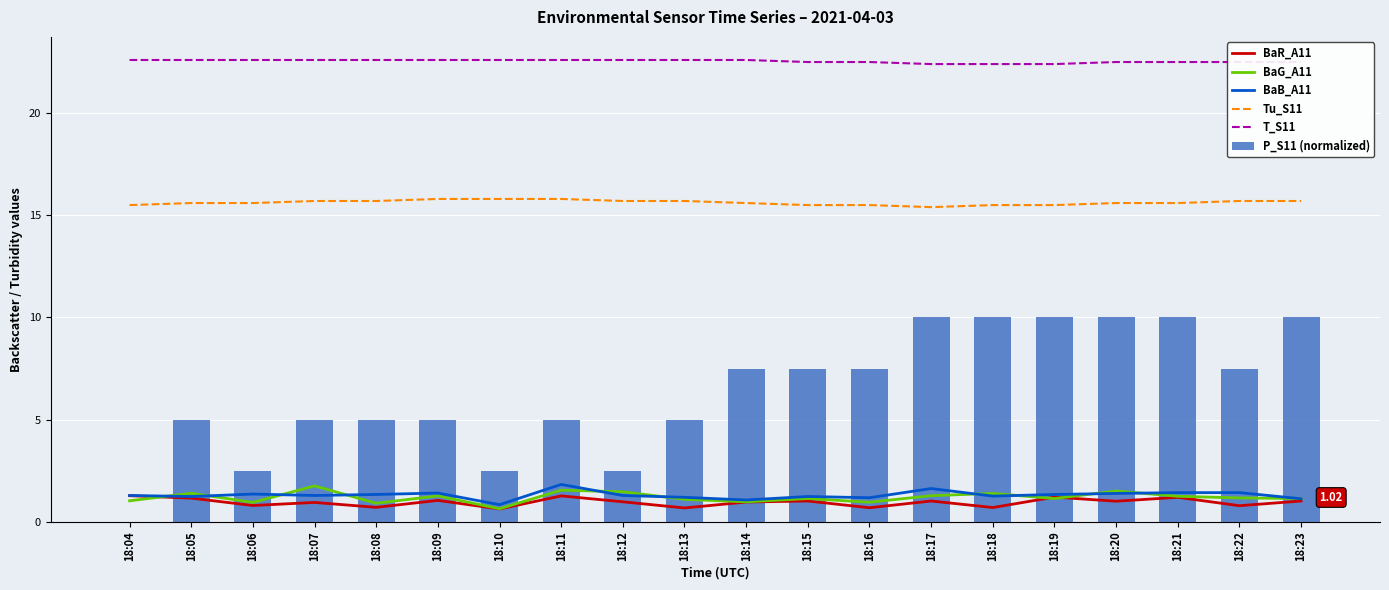

What are all the series names shown in the legend?

BaR_A11, BaG_A11, BaB_A11, Tu_S11, T_S11, P_S11 (normalized)